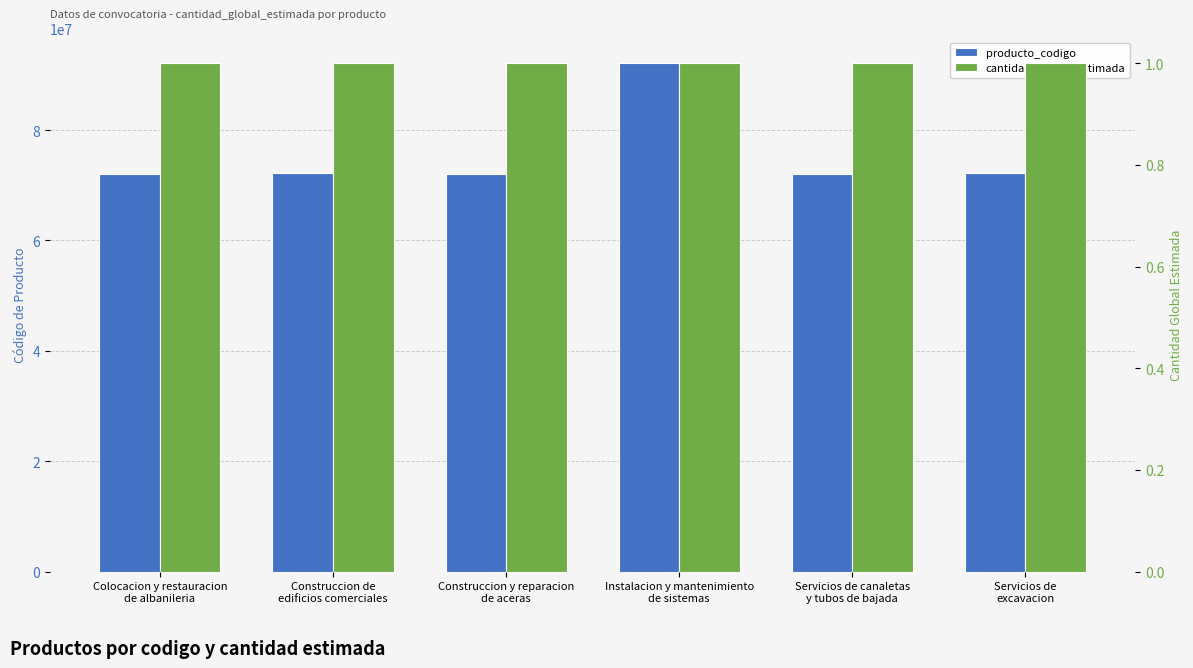

Which label corresponds to the largest value in the chart?

Instalacion y mantenimiento
de sistemas